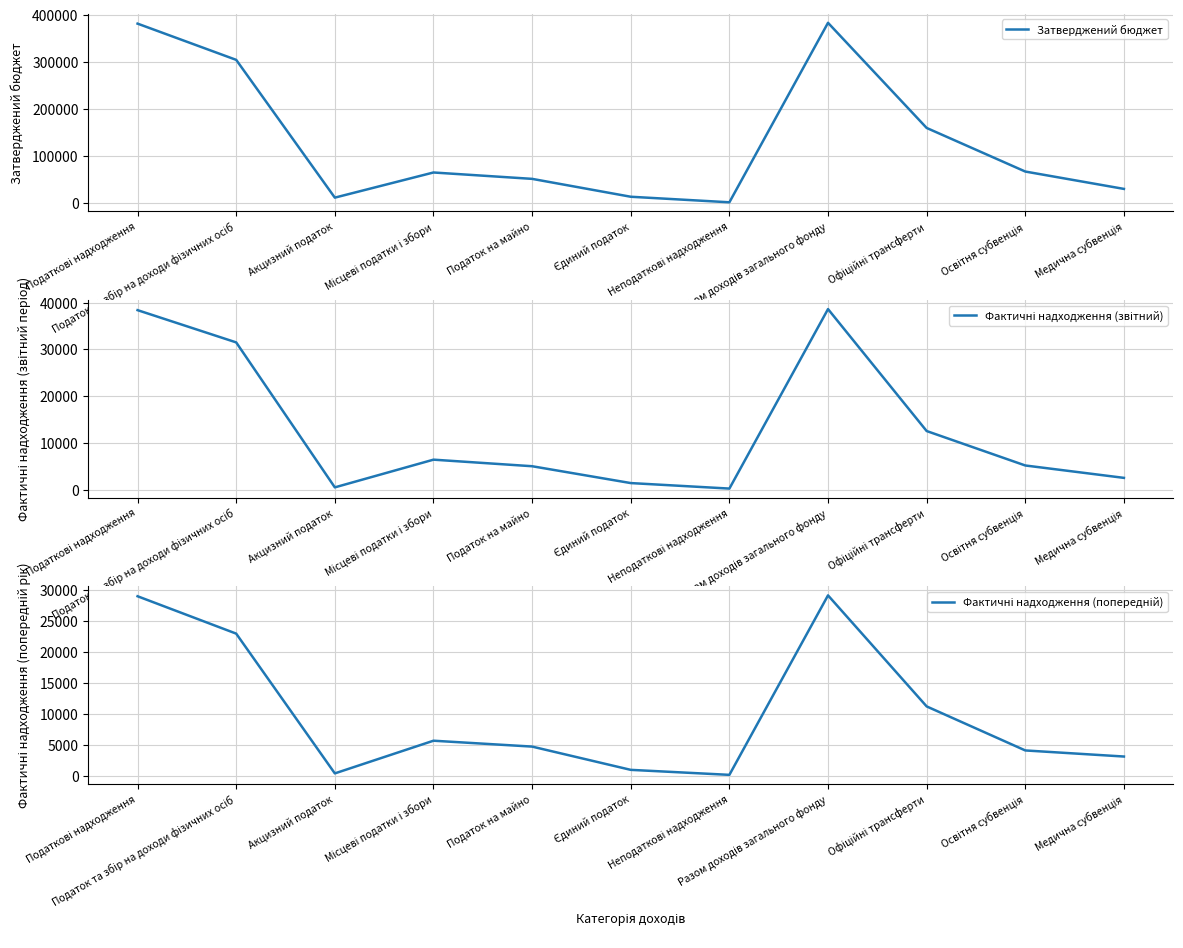

Which series has the largest total across all categories?

Затверджений бюджет